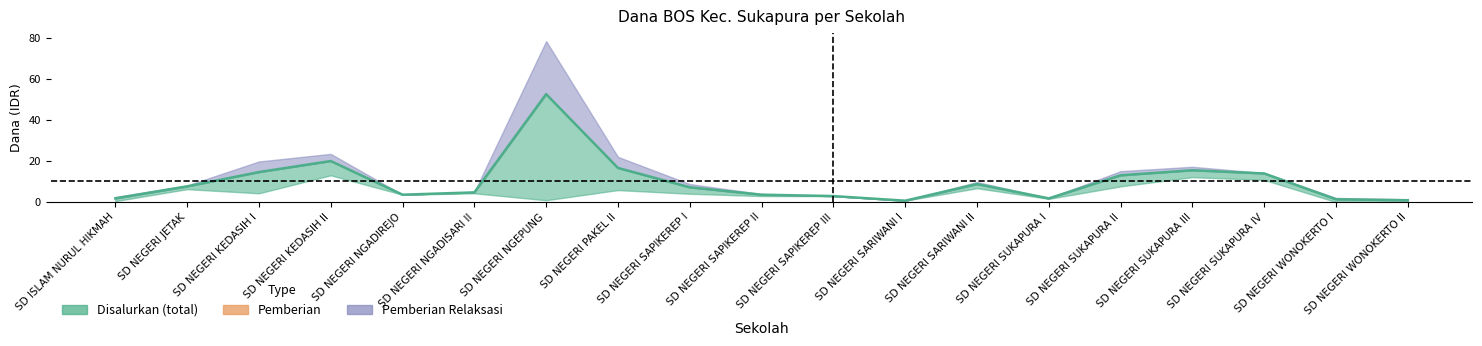

Rank the categories by value from highest to lowest.

SD NEGERI NGEPUNG, SD NEGERI KEDASIH II, SD NEGERI PAKEL II, SD NEGERI SUKAPURA III, SD NEGERI KEDASIH I, SD NEGERI SUKAPURA IV, SD NEGERI SUKAPURA II, SD NEGERI SARIWANI II, SD NEGERI JETAK, SD NEGERI SAPIKEREP I, SD NEGERI NGADISARI II, SD NEGERI NGADIREJO, SD NEGERI SAPIKEREP II, SD NEGERI SAPIKEREP III, SD ISLAM NURUL HIKMAH, SD NEGERI SUKAPURA I, SD NEGERI WONOKERTO I, SD NEGERI WONOKERTO II, SD NEGERI SARIWANI I